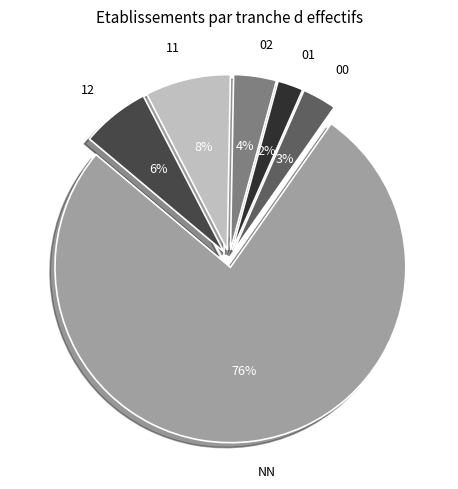

Does 00 represent more than half of the total?

No